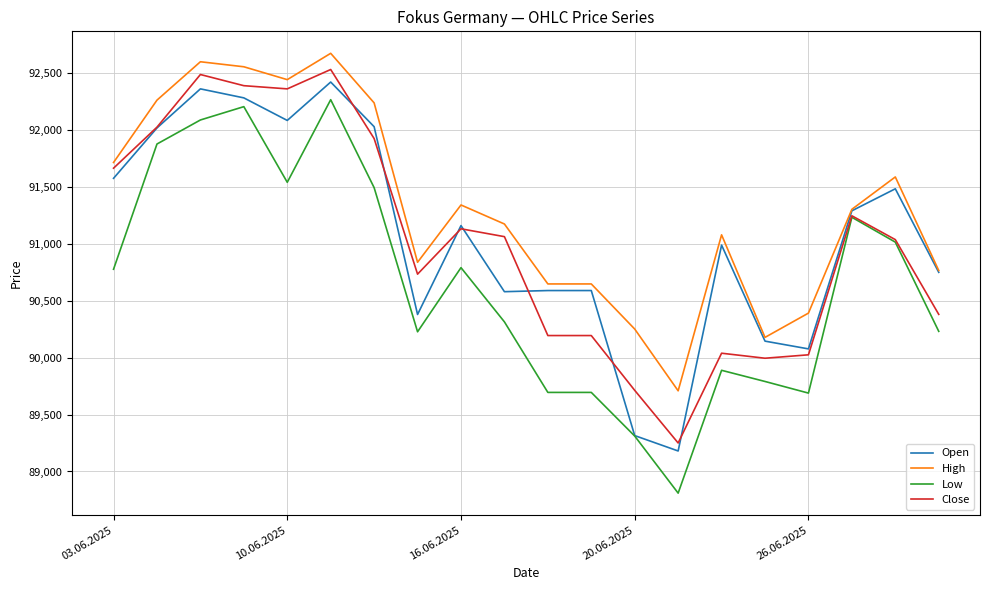

What is the maximum value shown in the chart?

92670